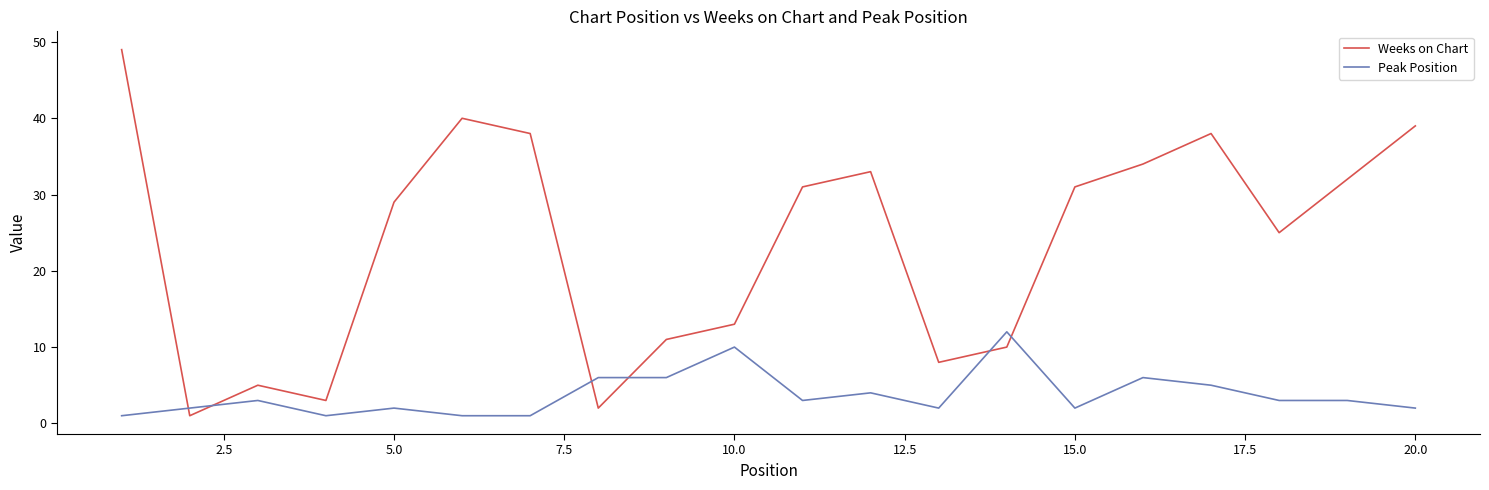

Which series has the largest total across all categories?

Weeks on Chart